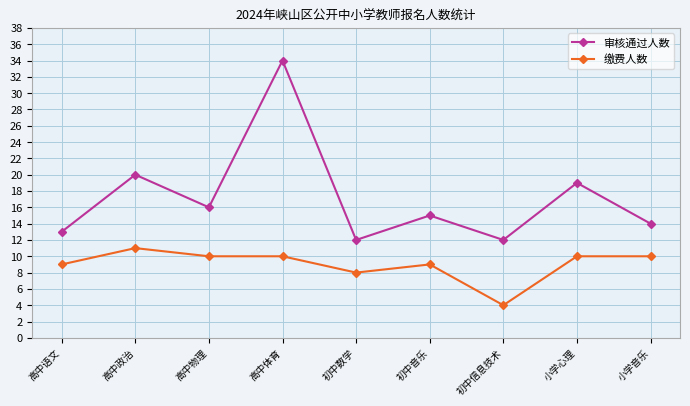

Reading left to right, what are all the values shown in this chart?

审核通过人数: 高中语文=13	高中政治=20	高中物理=16	高中体育=34	初中数学=12	初中音乐=15	初中信息技术=12	小学心理=19	小学音乐=14
缴费人数: 高中语文=9	高中政治=11	高中物理=10	高中体育=10	初中数学=8	初中音乐=9	初中信息技术=4	小学心理=10	小学音乐=10